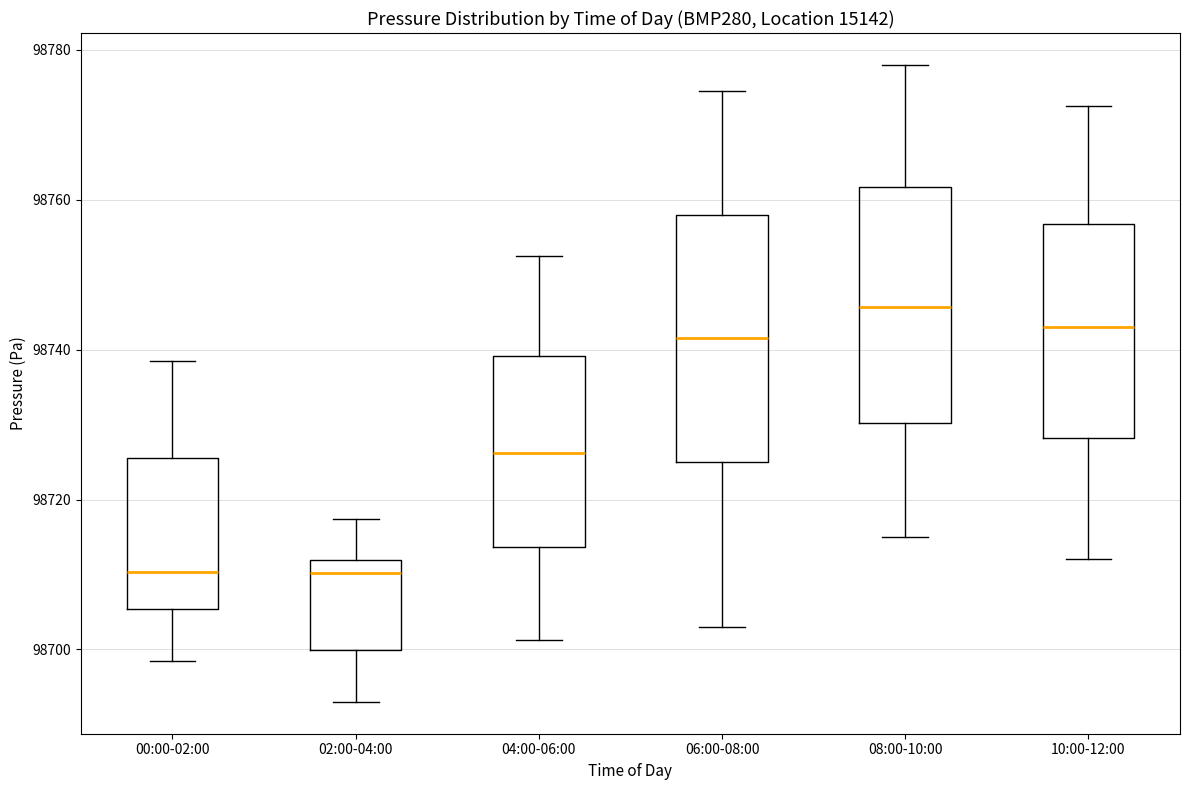

Where is the upper edge of the box for 00:00-02:00 on the y-axis? The values are not printed on the chart, so give them approximately, as read against the axis.

98726